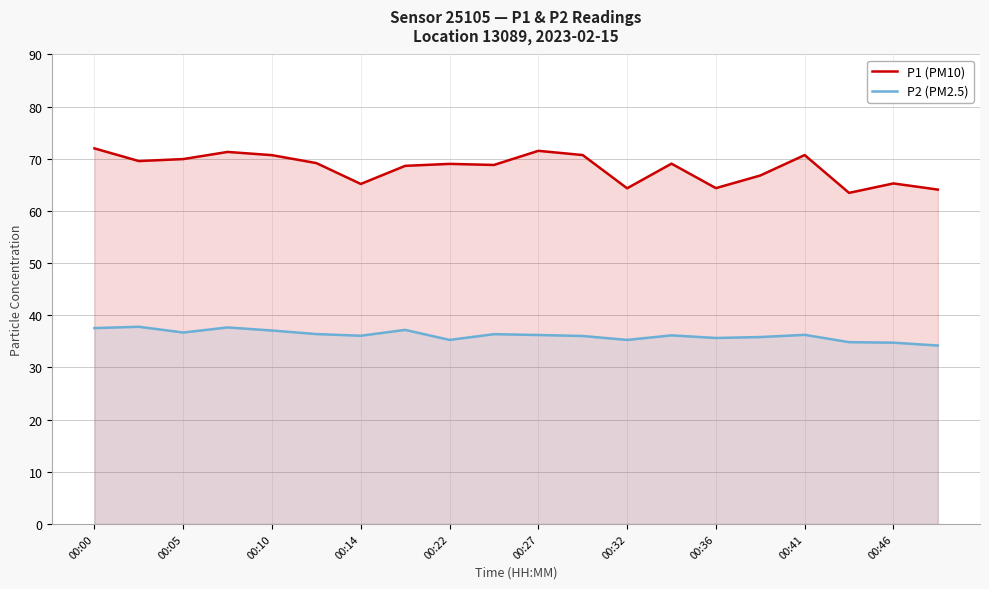

True or false: P2 (PM2.5) and P1 (PM10) intersect in this chart.

False